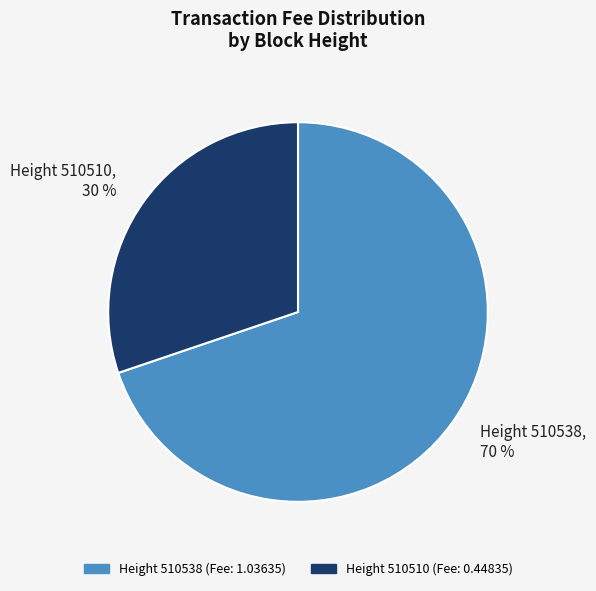

To the nearest percent, what portion does Height 510538 represent?

70%